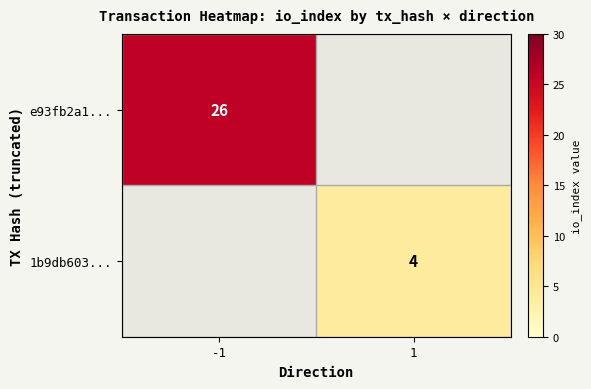

Count the number of categories in the chart.

2